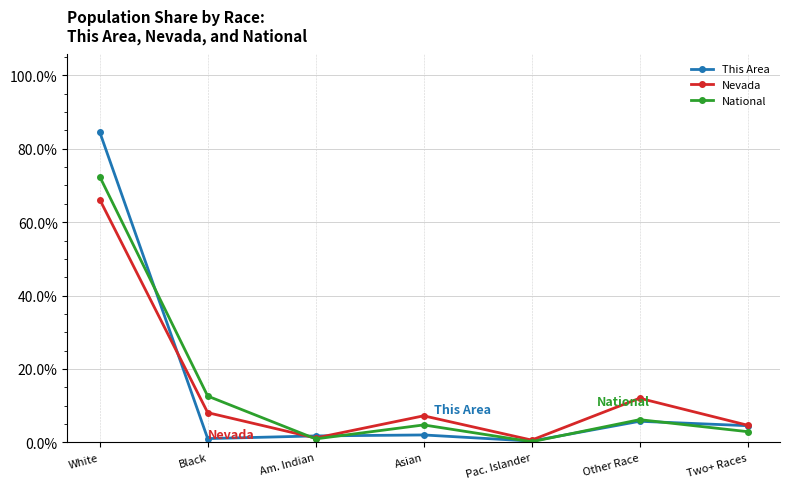

Is the value of National at Pac. Islander greater than the value of This Area at Other Race?

No